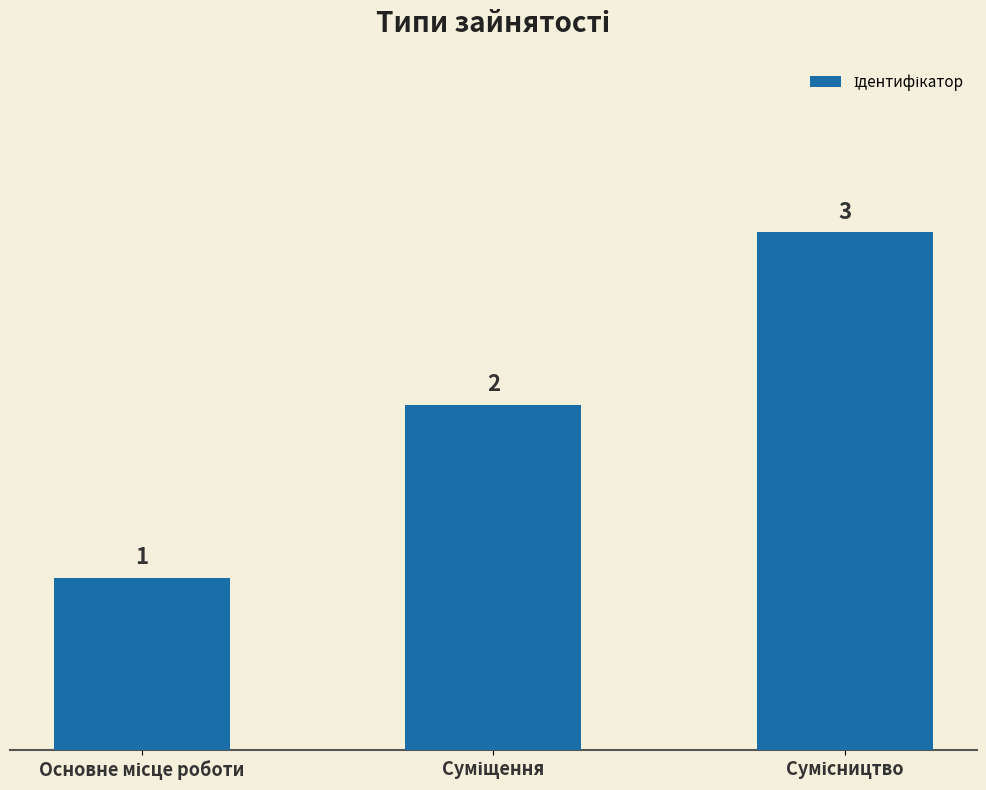

What is the value of the 2nd bar from the left?

2